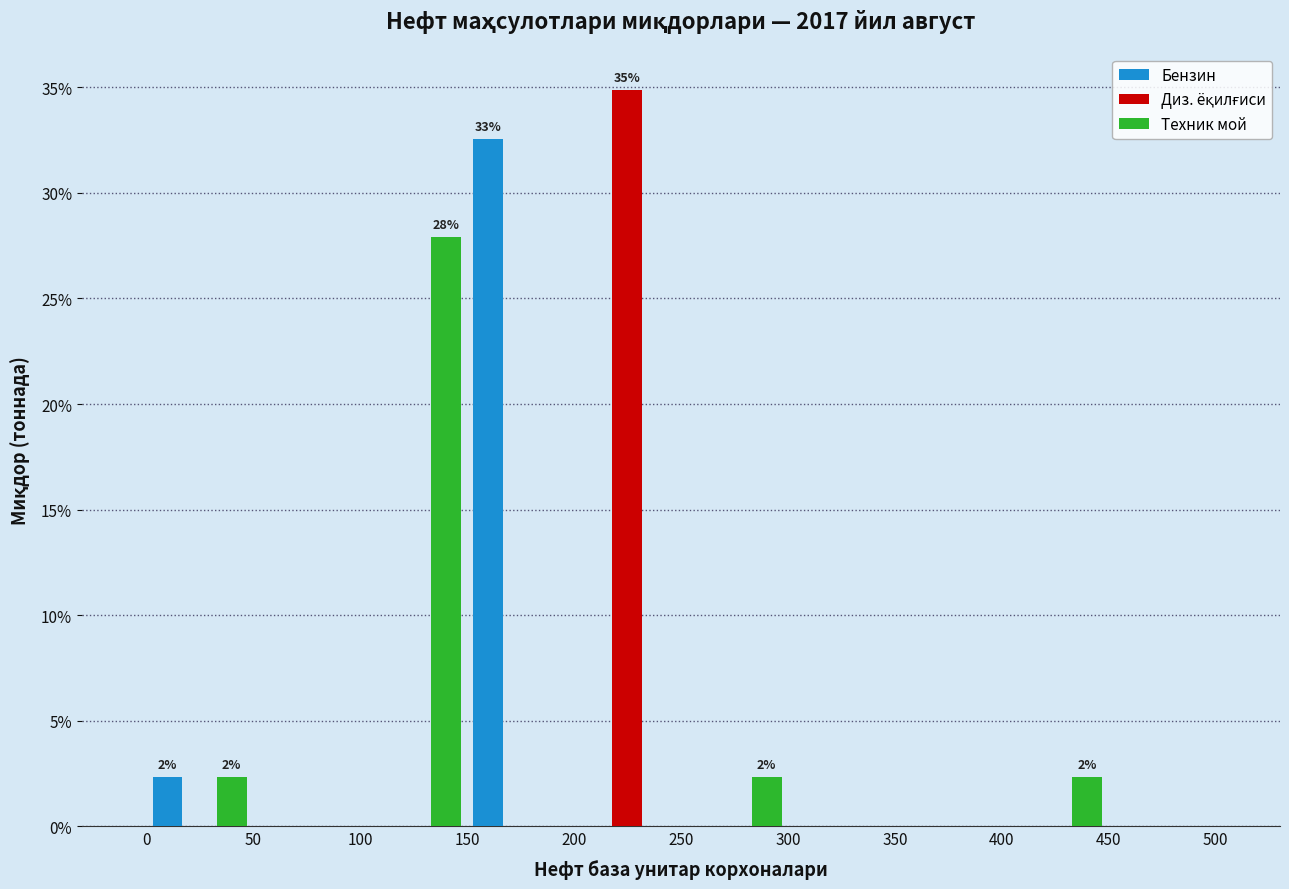

In the Бензин series, which range on the x-axis has the tallest bar?

150 to 200